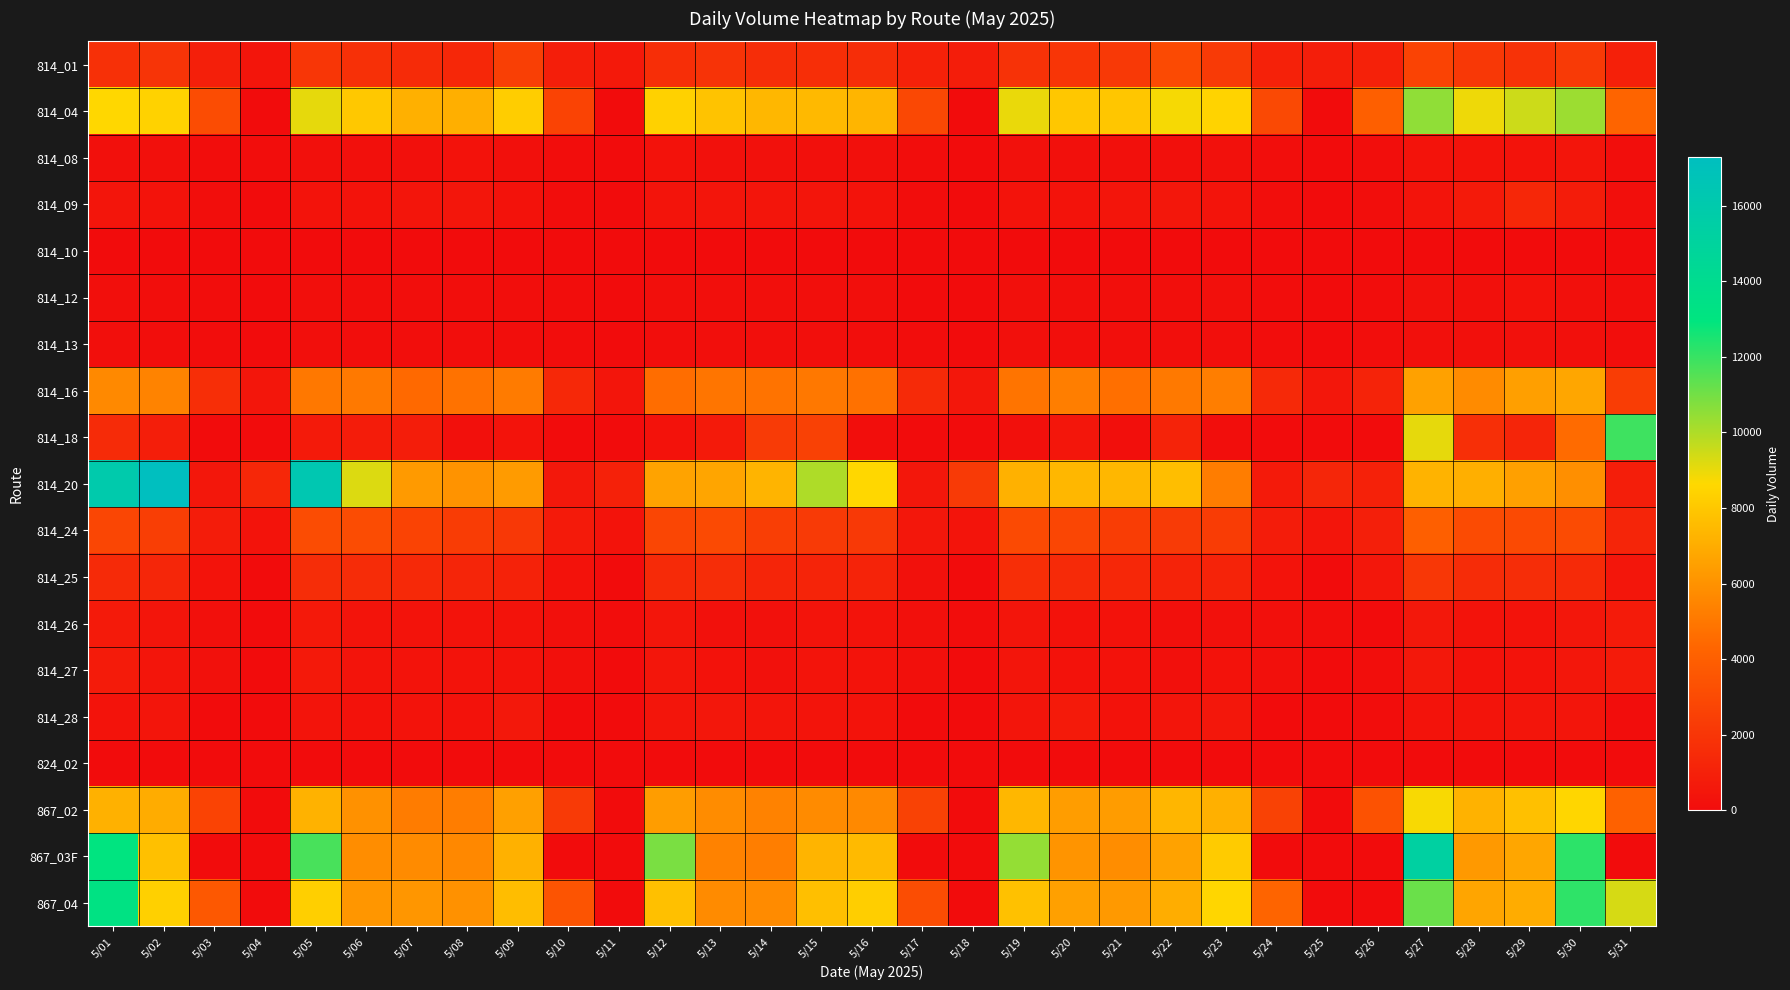

Reading right to left, what are all the values shown in this chart?

814_01: 5/31=963	5/30=2249	5/29=1829	5/28=2105	5/27=2665	5/26=991	5/25=867	5/24=983	5/23=2242	5/22=3002	5/21=2172	5/20=2019	5/19=1836	5/18=812	5/17=1010	5/16=1613	5/15=1656	5/14=1601	5/13=1889	5/12=1628	5/11=630	5/10=845	5/09=2437	5/08=1332	5/07=1495	5/06=1727	5/05=2035	5/04=454	5/03=914	5/02=1953	5/01=1745
814_04: 5/31=4261	5/30=10315	5/29=9485	5/28=8934	5/27=10506	5/26=4015	5/25=0	5/24=2959	5/23=8444	5/22=8803	5/21=7934	5/20=7981	5/19=8991	5/18=3	5/17=2901	5/16=7292	5/15=7459	5/14=7412	5/13=7834	5/12=8339	5/11=0	5/10=2648	5/09=8216	5/08=7091	5/07=7128	5/06=8013	5/05=9046	5/04=0	5/03=3088	5/02=8433	5/01=8580
814_08: 5/31=96	5/30=460	5/29=322	5/28=327	5/27=337	5/26=72	5/25=21	5/24=68	5/23=242	5/22=211	5/21=218	5/20=217	5/19=243	5/18=26	5/17=49	5/16=198	5/15=208	5/14=245	5/13=240	5/12=278	5/11=24	5/10=52	5/09=180	5/08=302	5/07=190	5/06=199	5/05=211	5/04=35	5/03=54	5/02=213	5/01=233
814_09: 5/31=150	5/30=773	5/29=1291	5/28=663	5/27=404	5/26=120	5/25=0	5/24=75	5/23=393	5/22=516	5/21=411	5/20=366	5/19=364	5/18=0	5/17=66	5/16=332	5/15=467	5/14=418	5/13=421	5/12=386	5/11=0	5/10=63	5/09=303	5/08=490	5/07=448	5/06=342	5/05=356	5/04=0	5/03=78	5/02=358	5/01=468
814_10: 5/31=0	5/30=0	5/29=0	5/28=0	5/27=0	5/26=0	5/25=0	5/24=0	5/23=0	5/22=0	5/21=1	5/20=0	5/19=0	5/18=0	5/17=0	5/16=0	5/15=0	5/14=0	5/13=0	5/12=0	5/11=0	5/10=0	5/09=0	5/08=0	5/07=32	5/06=0	5/05=0	5/04=0	5/03=0	5/02=0	5/01=0
814_12: 5/31=79	5/30=187	5/29=279	5/28=196	5/27=246	5/26=61	5/25=15	5/24=54	5/23=173	5/22=154	5/21=151	5/20=151	5/19=172	5/18=17	5/17=33	5/16=139	5/15=156	5/14=166	5/13=147	5/12=135	5/11=9	5/10=44	5/09=119	5/08=132	5/07=122	5/06=109	5/05=141	5/04=20	5/03=35	5/02=124	5/01=164
814_13: 5/31=70	5/30=176	5/29=258	5/28=180	5/27=224	5/26=71	5/25=0	5/24=59	5/23=143	5/22=146	5/21=146	5/20=135	5/19=174	5/18=0	5/17=40	5/16=131	5/15=154	5/14=154	5/13=140	5/12=129	5/11=0	5/10=47	5/09=108	5/08=125	5/07=112	5/06=102	5/05=149	5/04=0	5/03=40	5/02=125	5/01=143
814_16: 5/31=2374	5/30=6767	5/29=6491	5/28=5715	5/27=6567	5/26=1138	5/25=561	5/24=1407	5/23=5256	5/22=5038	5/21=4664	5/20=5253	5/19=4870	5/18=538	5/17=1477	5/16=4752	5/15=5014	5/14=4853	5/13=4904	5/12=4617	5/11=459	5/10=1366	5/09=5130	5/08=4799	5/07=4483	5/06=5030	5/05=5017	5/04=479	5/03=1621	5/02=5439	5/01=5654
814_18: 5/31=11908	5/30=4552	5/29=1216	5/28=1713	5/27=9054	5/26=0	5/25=0	5/24=0	5/23=72	5/22=1112	5/21=147	5/20=497	5/19=227	5/18=0	5/17=0	5/16=83	5/15=2594	5/14=2276	5/13=678	5/12=300	5/11=0	5/10=0	5/09=308	5/08=227	5/07=823	5/06=763	5/05=665	5/04=0	5/03=0	5/02=876	5/01=1492
814_20: 5/31=854	5/30=5875	5/29=6536	5/28=7102	5/27=7252	5/26=1007	5/25=1272	5/24=644	5/23=5227	5/22=7632	5/21=7395	5/20=7386	5/19=7187	5/18=2225	5/17=556	5/16=8594	5/15=9990	5/14=7284	5/13=6740	5/12=6629	5/11=1019	5/10=595	5/09=6339	5/08=6008	5/07=6279	5/06=9220	5/05=16336	5/04=1288	5/03=511	5/02=17280	5/01=15964
814_24: 5/31=1222	5/30=3057	5/29=2981	5/28=3065	5/27=4036	5/26=931	5/25=405	5/24=747	5/23=2295	5/22=2263	5/21=2385	5/20=2815	5/19=2974	5/18=392	5/17=554	5/16=2165	5/15=2207	5/14=2418	5/13=2972	5/12=2775	5/11=310	5/10=648	5/09=2159	5/08=2313	5/07=2641	5/06=3103	5/05=3077	5/04=312	5/03=799	5/02=2424	5/01=2781
814_25: 5/31=486	5/30=1449	5/29=1591	5/28=1578	5/27=2082	5/26=526	5/25=0	5/24=304	5/23=1141	5/22=1139	5/21=1287	5/20=1476	5/19=1675	5/18=0	5/17=239	5/16=1139	5/15=1177	5/14=1231	5/13=1609	5/12=1430	5/11=0	5/10=271	5/09=1073	5/08=1188	5/07=1407	5/06=1584	5/05=1592	5/04=0	5/03=308	5/02=1250	5/01=1431
814_26: 5/31=715	5/30=517	5/29=340	5/28=315	5/27=601	5/26=32	5/25=87	5/24=194	5/23=269	5/22=214	5/21=277	5/20=288	5/19=433	5/18=54	5/17=172	5/16=306	5/15=398	5/14=258	5/13=269	5/12=486	5/11=54	5/10=195	5/09=326	5/08=362	5/07=364	5/06=388	5/05=627	5/04=31	5/03=225	5/02=406	5/01=698
814_27: 5/31=724	5/30=571	5/29=340	5/28=299	5/27=578	5/26=89	5/25=0	5/24=196	5/23=302	5/22=223	5/21=273	5/20=277	5/19=457	5/18=0	5/17=176	5/16=333	5/15=395	5/14=260	5/13=293	5/12=484	5/11=0	5/10=204	5/09=330	5/08=370	5/07=364	5/06=393	5/05=633	5/04=0	5/03=238	5/02=420	5/01=717
814_28: 5/31=49	5/30=420	5/29=466	5/28=386	5/27=340	5/26=36	5/25=0	5/24=30	5/23=569	5/22=445	5/21=277	5/20=701	5/19=427	5/18=1	5/17=23	5/16=335	5/15=383	5/14=460	5/13=508	5/12=409	5/11=0	5/10=23	5/09=592	5/08=303	5/07=327	5/06=301	5/05=396	5/04=1	5/03=16	5/02=405	5/01=357
824_02: 5/31=1	5/30=1	5/29=20	5/28=5	5/27=20	5/26=0	5/25=0	5/24=0	5/23=0	5/22=0	5/21=2	5/20=0	5/19=15	5/18=0	5/17=0	5/16=1	5/15=1	5/14=13	5/13=0	5/12=7	5/11=0	5/10=0	5/09=0	5/08=0	5/07=0	5/06=11	5/05=0	5/04=0	5/03=1	5/02=1	5/01=0
867_02: 5/31=4087	5/30=8571	5/29=7739	5/28=7211	5/27=8771	5/26=3399	5/25=0	5/24=2631	5/23=7133	5/22=7336	5/21=6345	5/20=6396	5/19=7410	5/18=0	5/17=2610	5/16=5655	5/15=5727	5/14=5424	5/13=5800	5/12=6419	5/11=0	5/10=2254	5/09=6539	5/08=5205	5/07=5165	5/06=5965	5/05=7209	5/04=0	5/03=2679	5/02=6978	5/01=7172
867_03F: 5/31=1	5/30=12189	5/29=6775	5/28=6256	5/27=15271	5/26=0	5/25=0	5/24=4	5/23=8146	5/22=6608	5/21=5820	5/20=6053	5/19=10445	5/18=0	5/17=1	5/16=7520	5/15=7284	5/14=5242	5/13=5417	5/12=10896	5/11=0	5/10=1	5/09=7184	5/08=5620	5/07=5718	5/06=5828	5/05=11722	5/04=0	5/03=3	5/02=7700	5/01=13051
867_04: 5/31=9333	5/30=12152	5/29=6985	5/28=6696	5/27=11140	5/26=0	5/25=2	5/24=4253	5/23=8558	5/22=6993	5/21=6275	5/20=6530	5/19=7772	5/18=0	5/17=3149	5/16=8268	5/15=7677	5/14=5737	5/13=5741	5/12=7712	5/11=1	5/10=3491	5/09=7613	5/08=5962	5/07=6146	5/06=6145	5/05=8271	5/04=3	5/03=3696	5/02=8311	5/01=13235